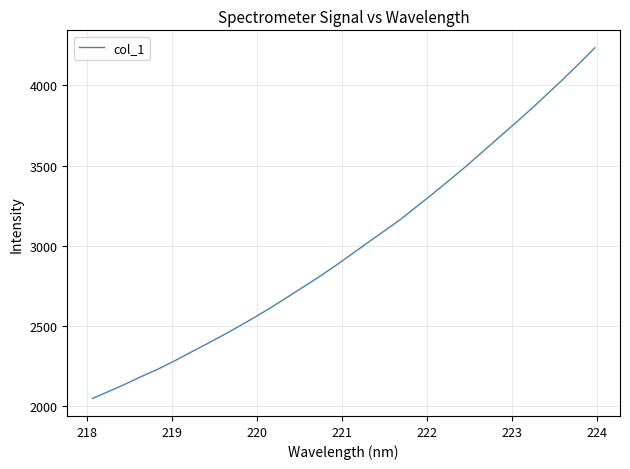

How many categories are shown in the chart?

32